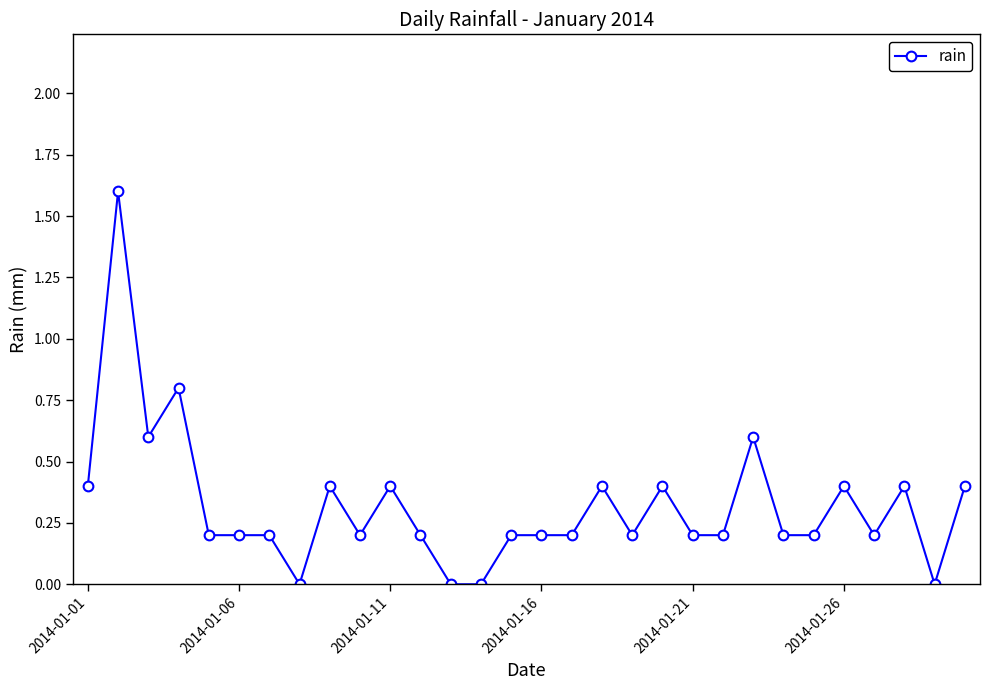

What is the greatest value displayed?

1.6